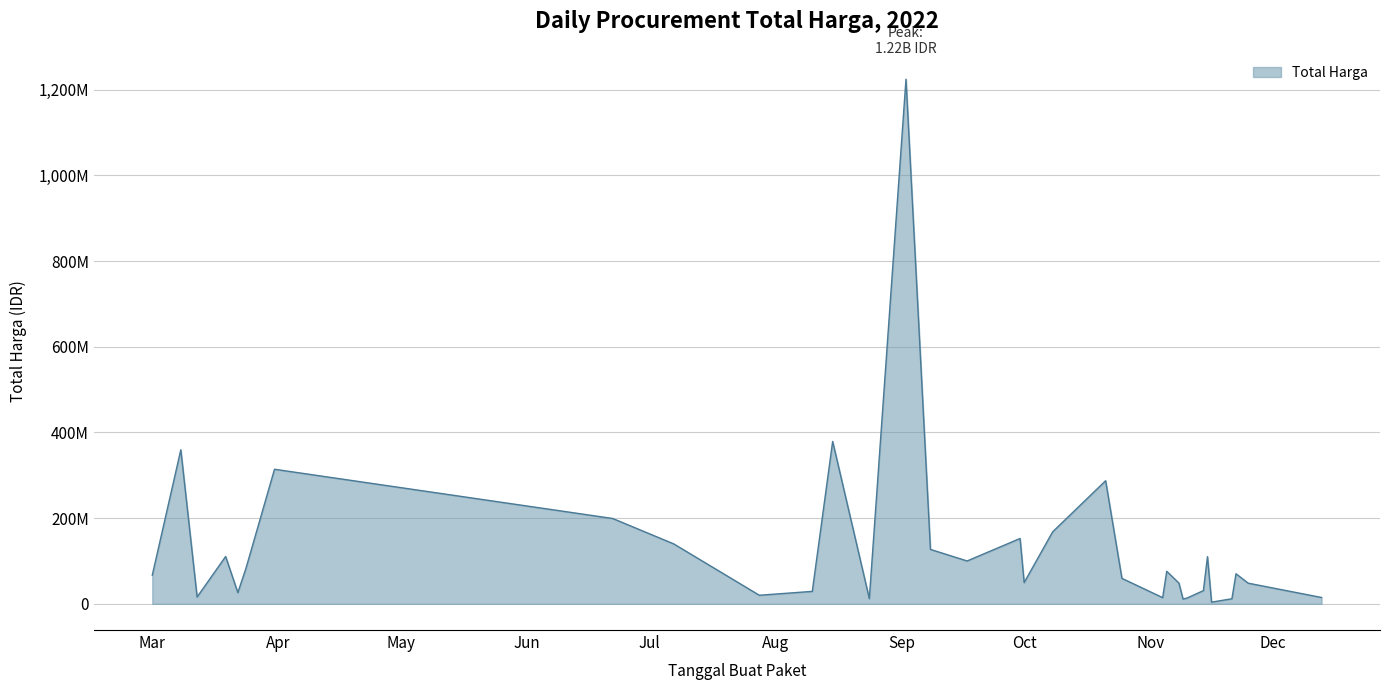

True or false: there are more than 1 points higher than both neighbors.

True